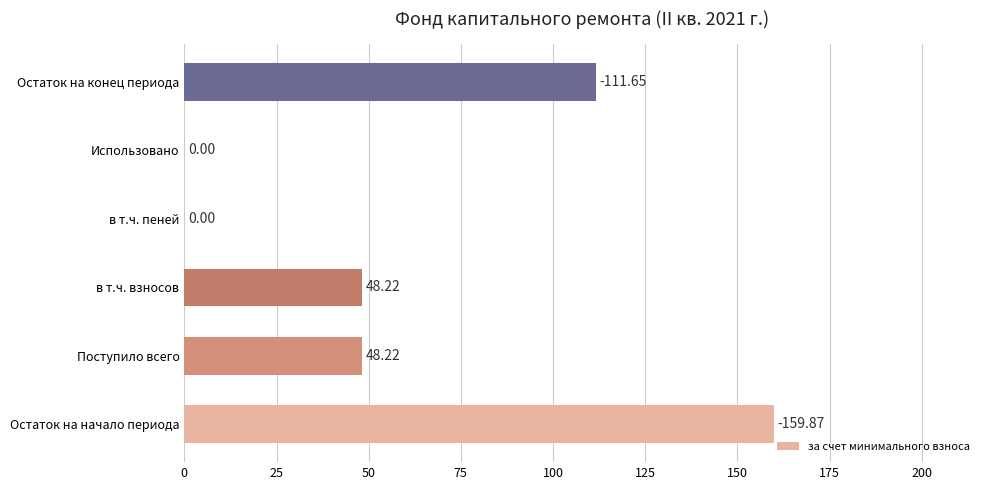

Which has a higher value, Остаток на начало периода or Остаток на конец периода?

Остаток на начало периода